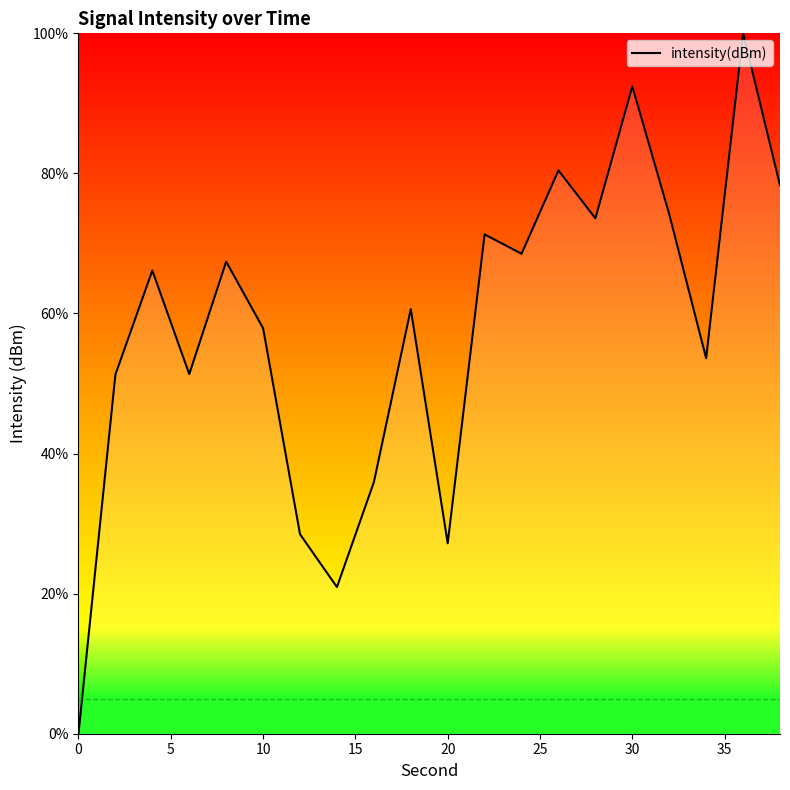

What is the maximum value shown in the chart?

100.0